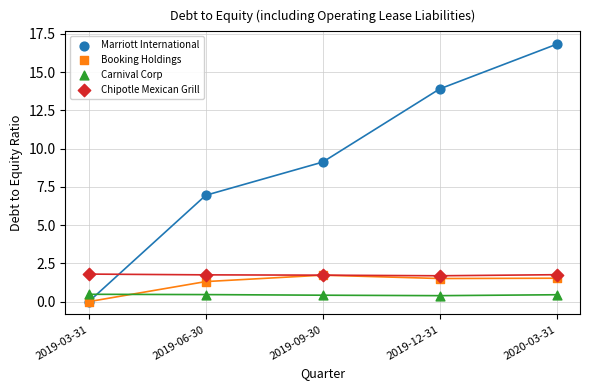

In the Chipotle Mexican Grill series, what Y value is closest to 1?

1.7